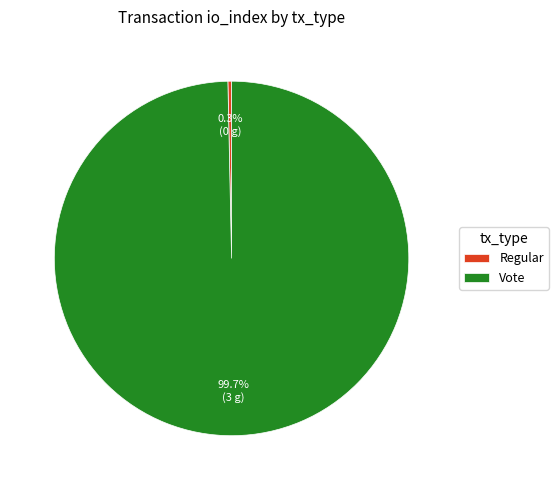

To the nearest percent, what is the combined percentage of Regular and Vote?

100%